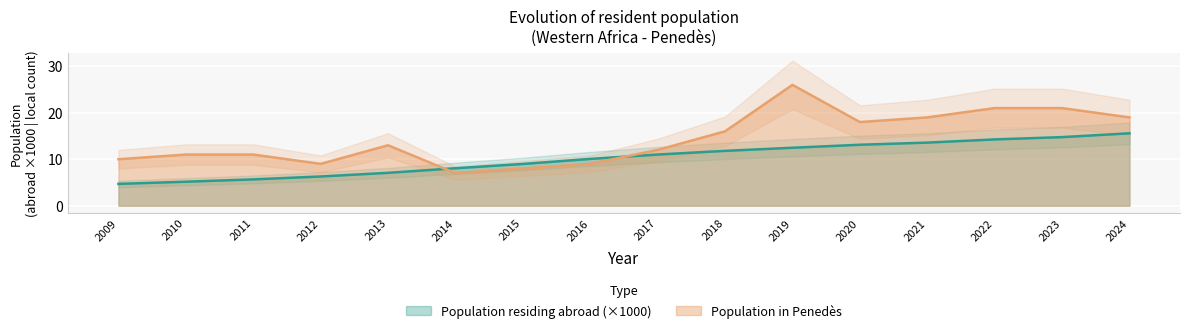

What is the difference between the second highest and second lowest values in the Population residing abroad series?

9.6